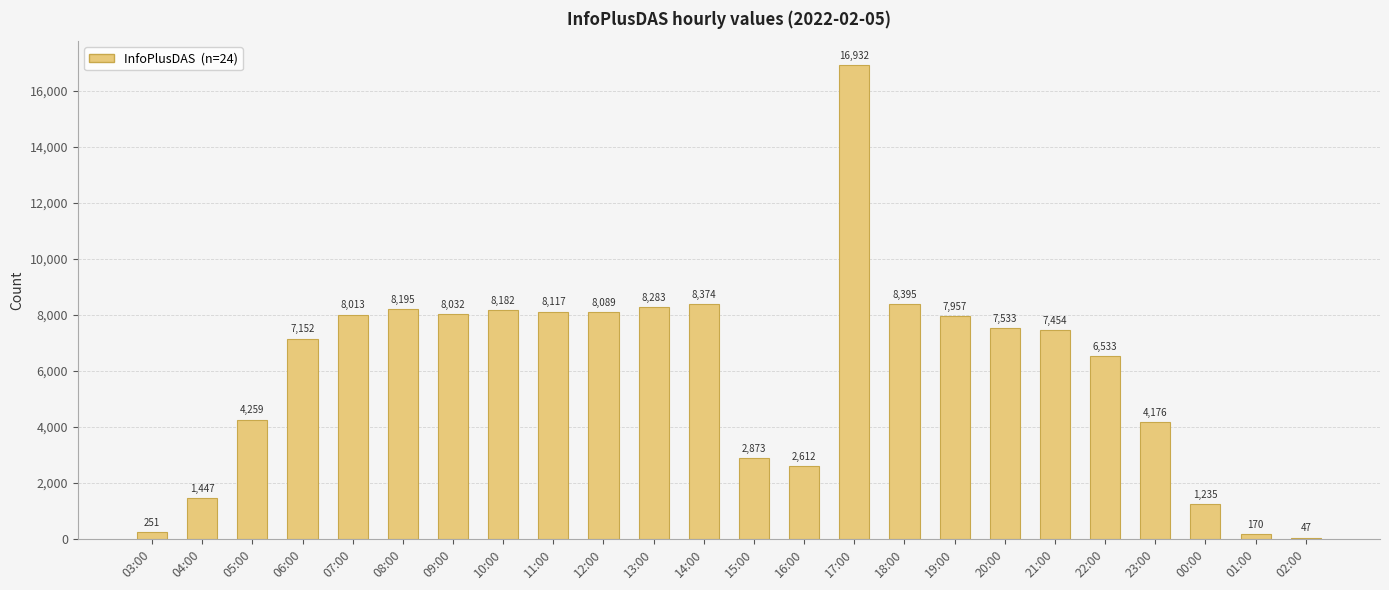

Which category has the highest value across all series?

17:00